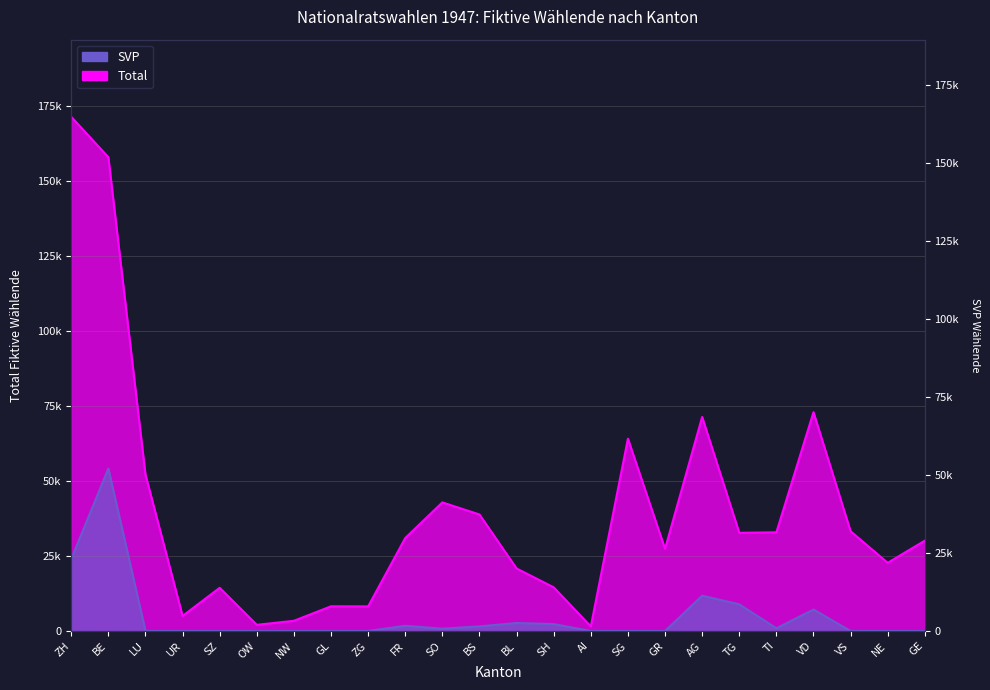

What value does the Total series have at BE, to the nearest 100?

158000